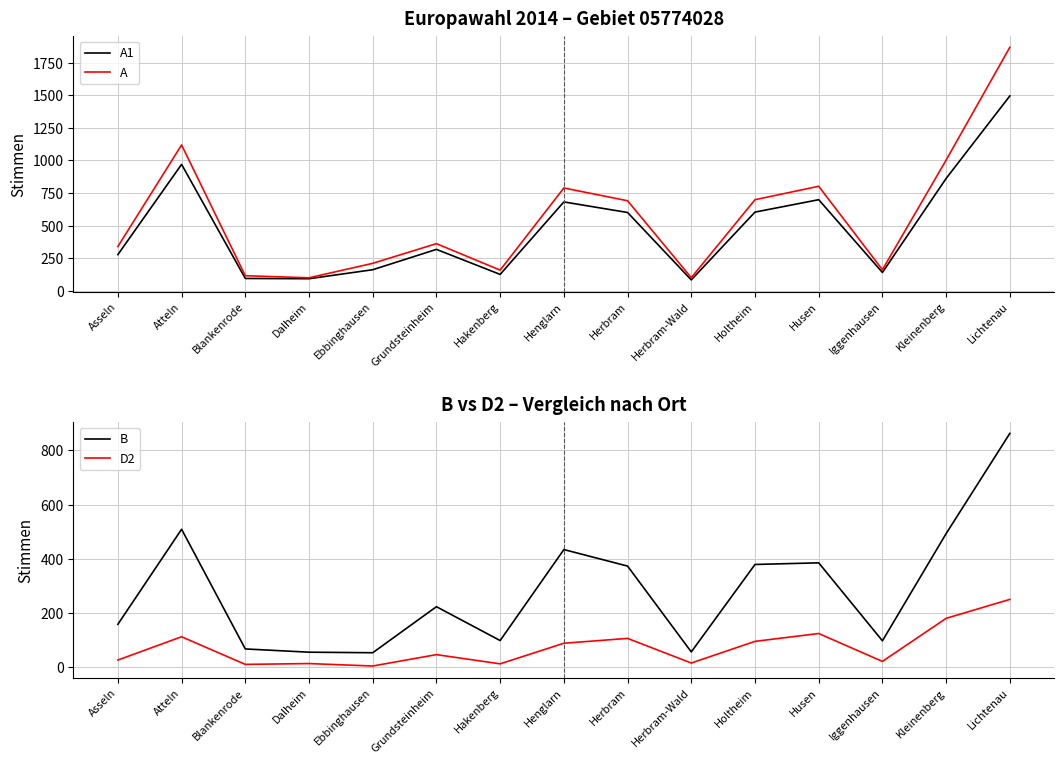

What is the label of the 9th point from the right?

Hakenberg